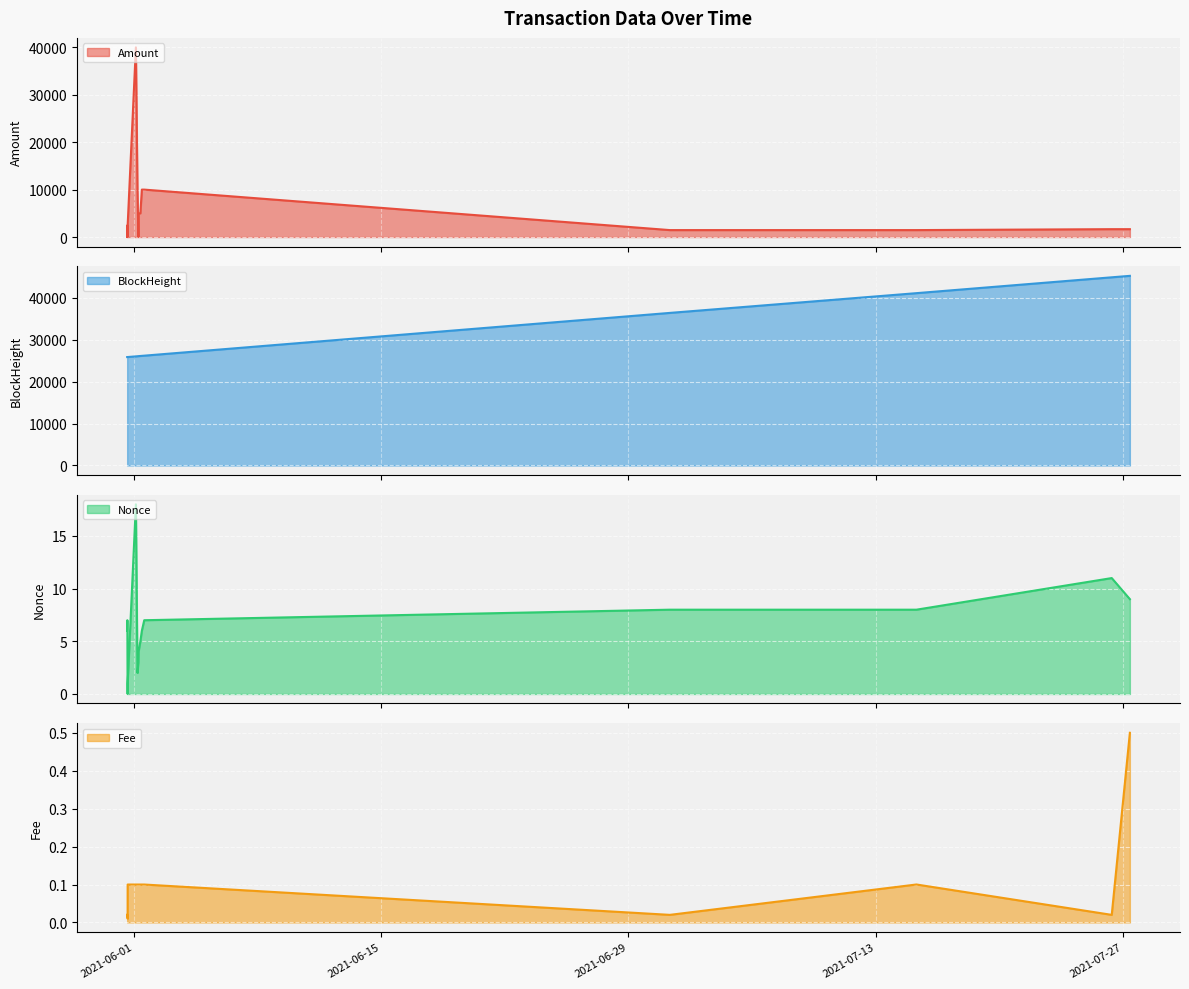

True or false: BlockHeight has more than 1 interior local peaks.

False